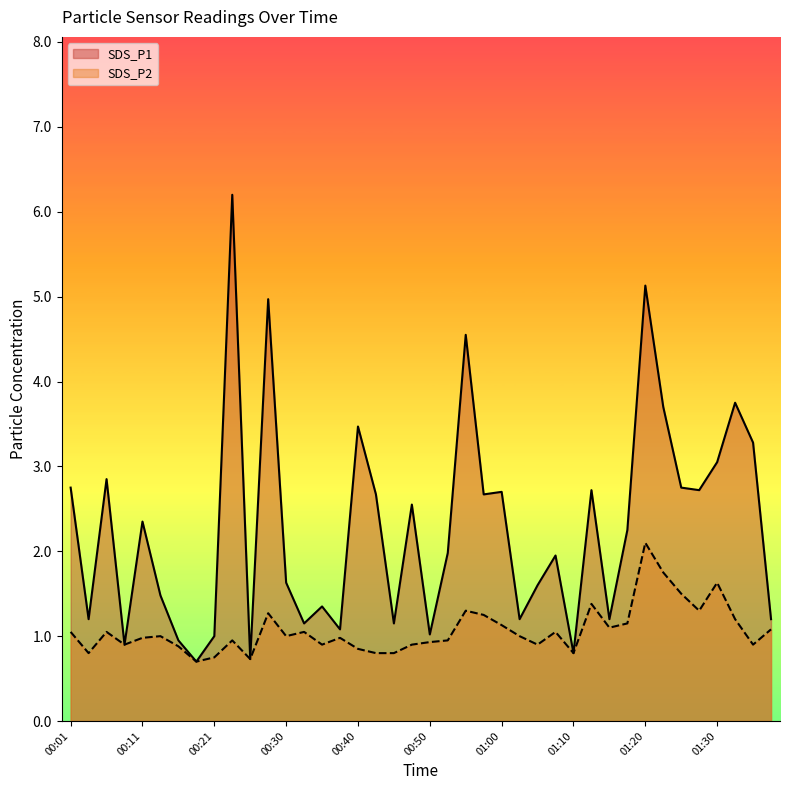

What is the label of the 4th point from the left?

00:09